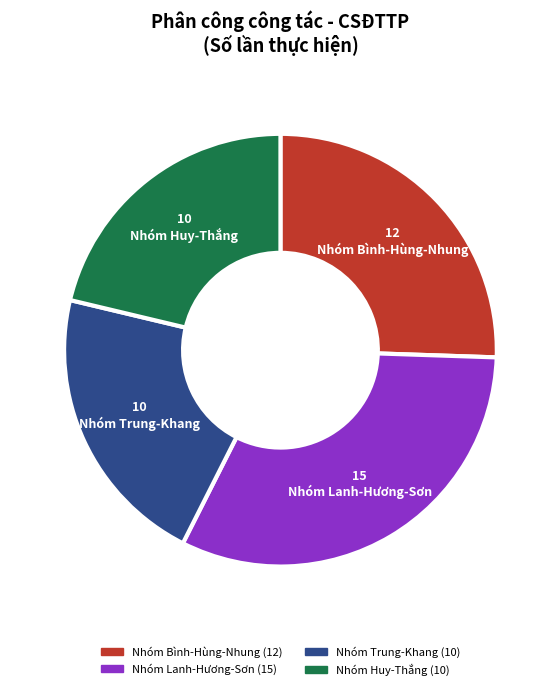

Is it true that Nhóm Lanh-Hương-Sơn is 32% of the pie?

True